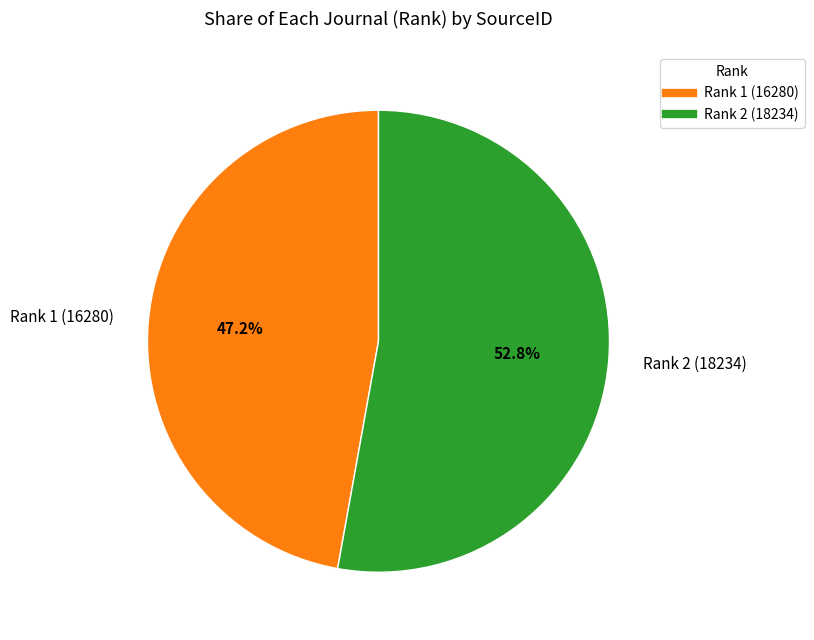

Does Rank 1 (16280) represent more than half of the total?

No